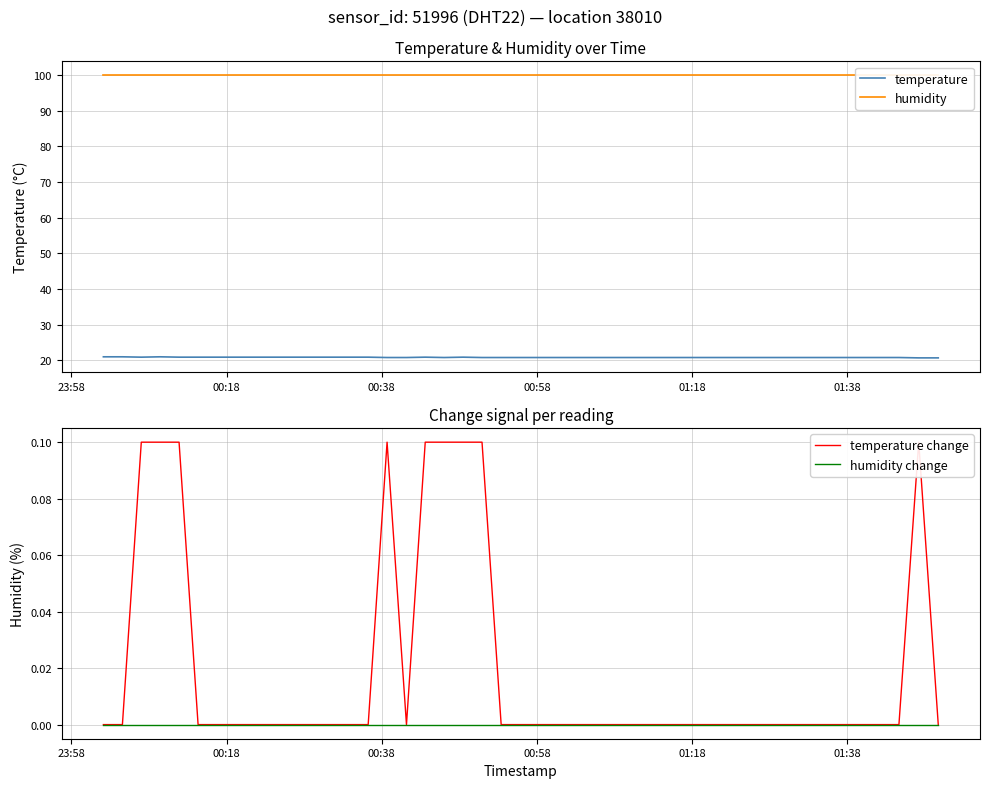

In temperature, how many points are higher than both neighbors (excluding endpoints)?

3